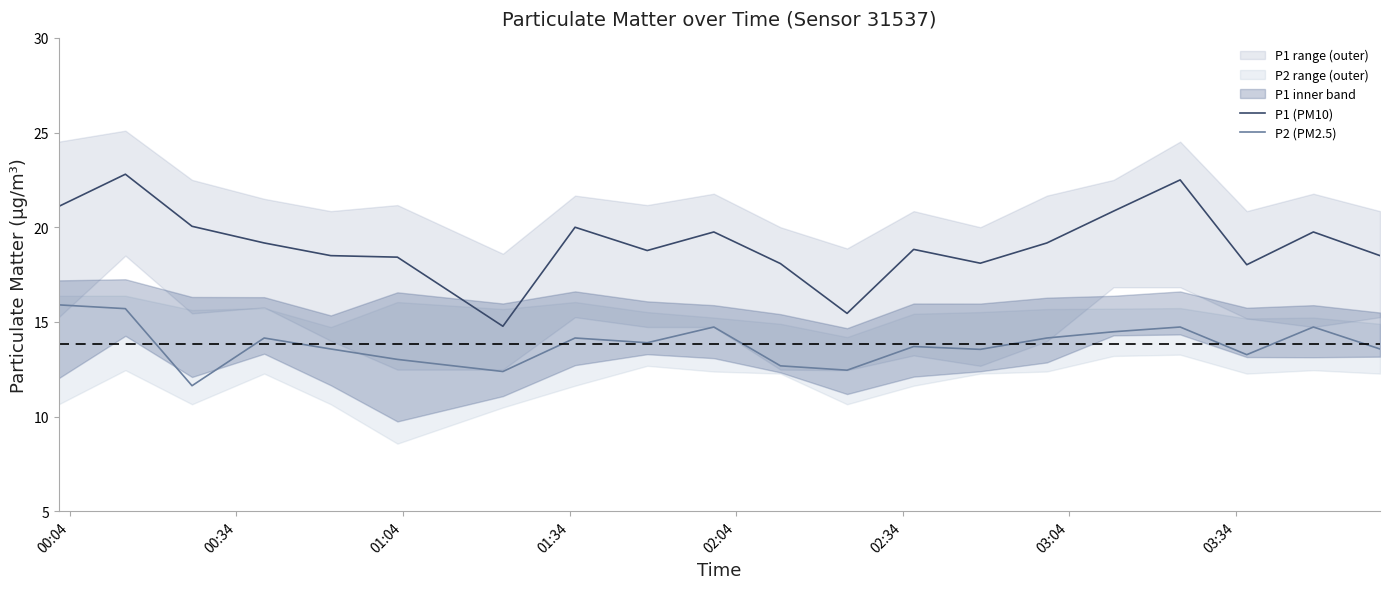

What is the minimum value shown in the chart?

11.6